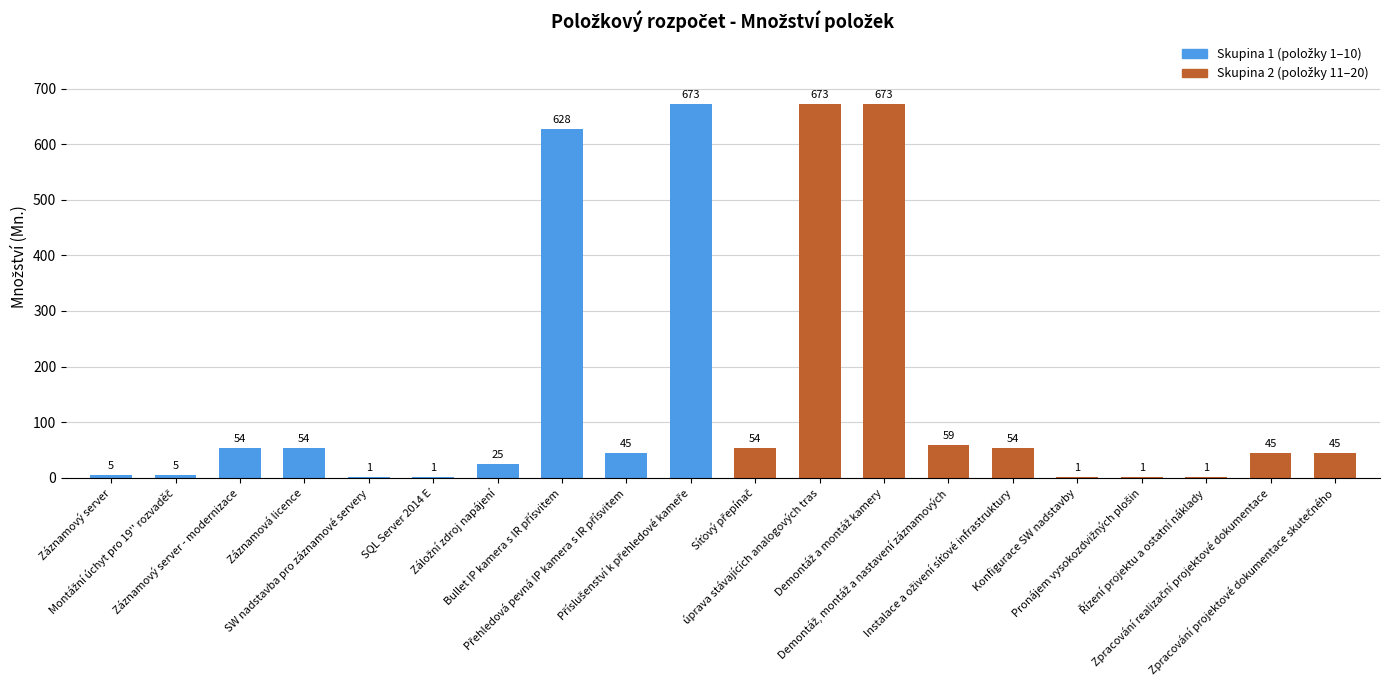

What is the greatest value displayed?

673